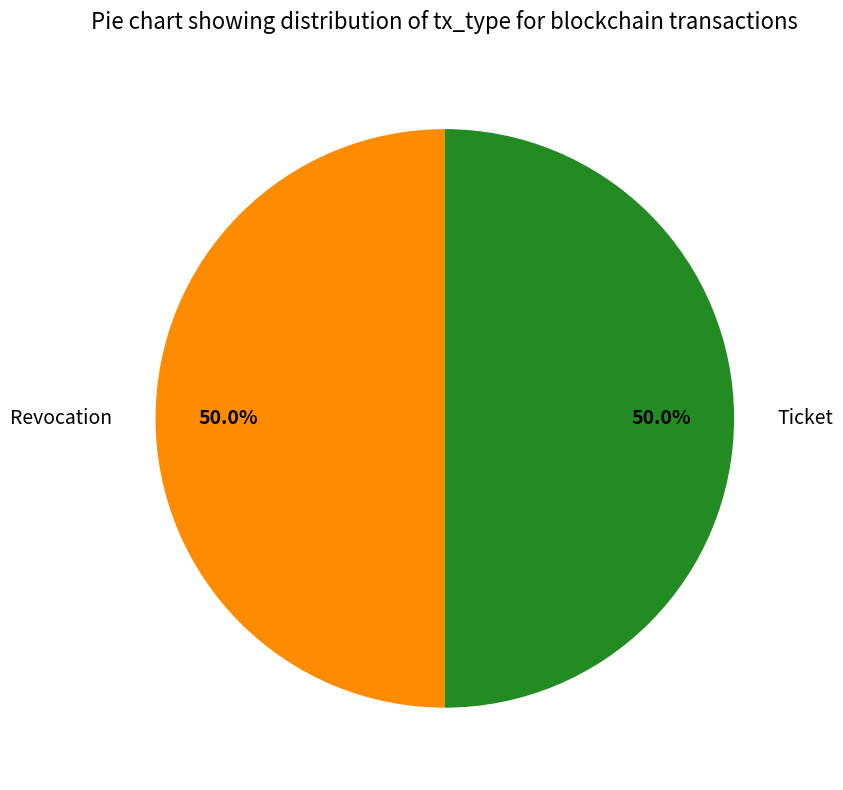

How much of the chart is everything except Ticket?

50.0%